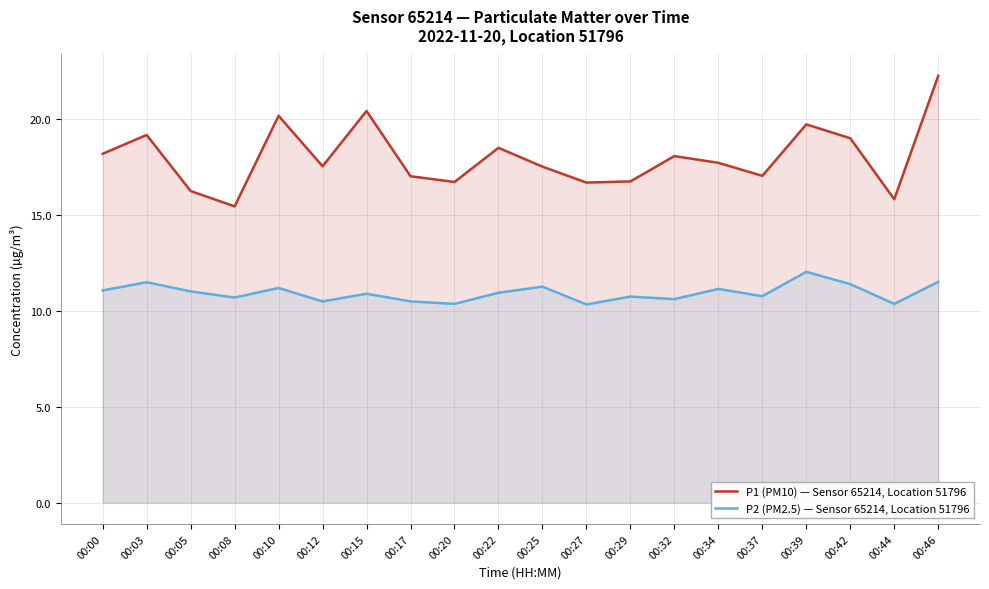

Reading left to right, extract all data points from this chart.

P1 (PM10) — Sensor 65214, Location 51796: 00:00=18.2	00:03=19.1	00:05=16.2	00:08=15.4	00:10=20.1	00:12=17.5	00:15=20.4	00:17=17.0	00:20=16.7	00:22=18.5	00:25=17.5	00:27=16.7	00:29=16.7	00:32=18.1	00:34=17.7	00:37=17.0	00:39=19.7	00:42=19.0	00:44=15.8	00:46=22.2
P2 (PM2.5) — Sensor 65214, Location 51796: 00:00=11.1	00:03=11.5	00:05=11.0	00:08=10.7	00:10=11.2	00:12=10.5	00:15=10.9	00:17=10.5	00:20=10.3	00:22=10.9	00:25=11.2	00:27=10.3	00:29=10.7	00:32=10.6	00:34=11.1	00:37=10.8	00:39=12.0	00:42=11.4	00:44=10.3	00:46=11.5